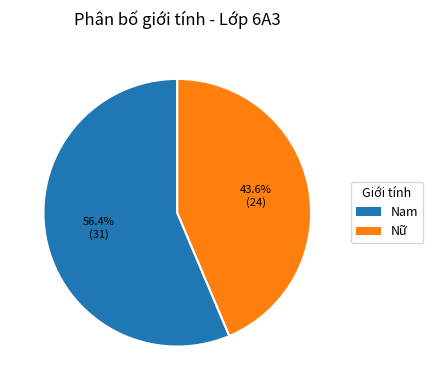

What percentage is the Nam slice, to the nearest percent?

56%